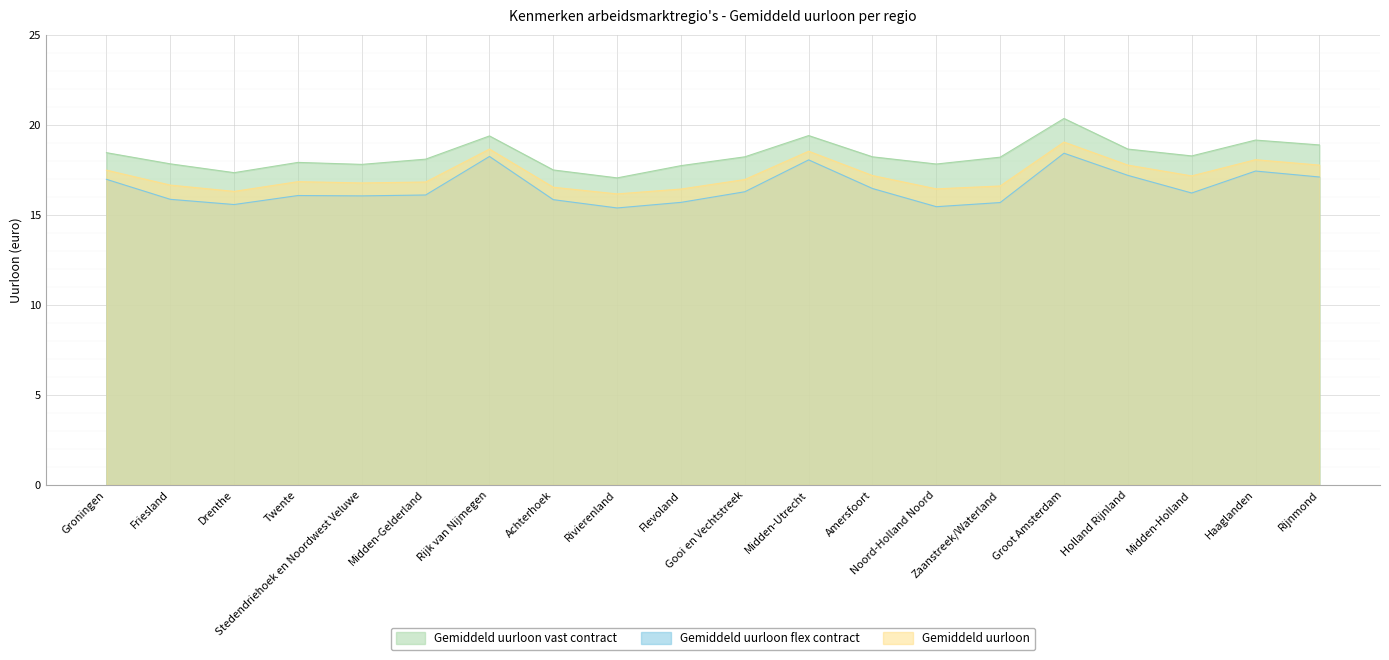

The value of Gemiddeld uurloon vast contract at Drenthe is 17.3. True or false?

True